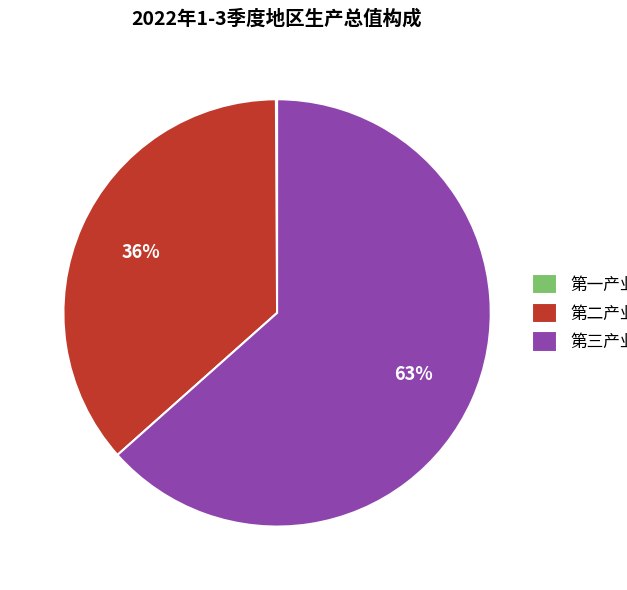

Is it true that 第三产业 is 63% of the pie?

True